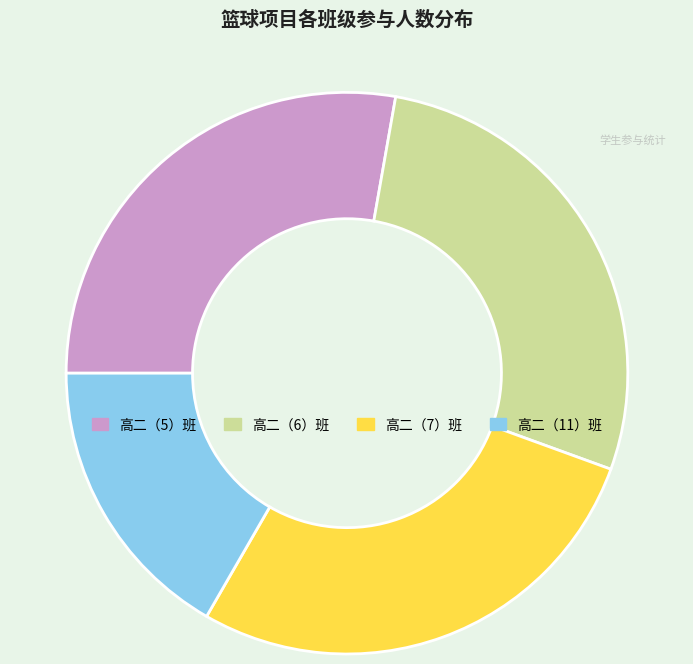

Do 高二（5）班 and 高二（6）班 together represent more than half of the pie?

Yes